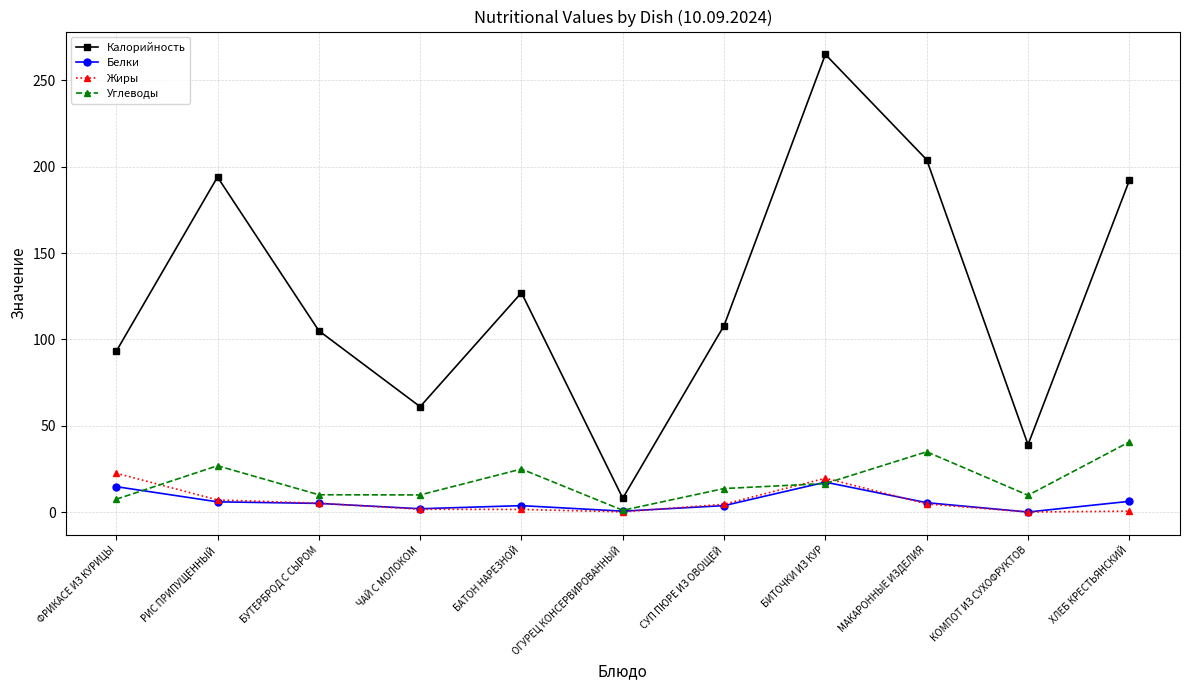

Where does the Углеводы series first go above 13?

РИС ПРИПУЩЕННЫЙ